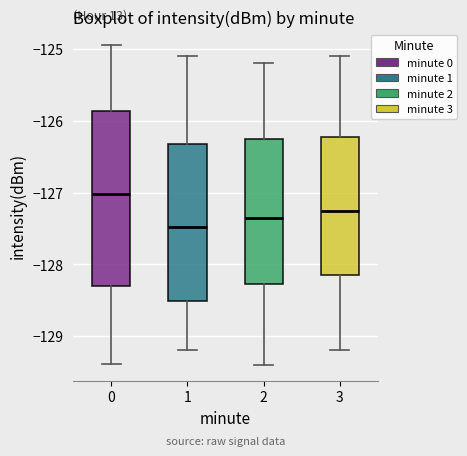

Reading left to right, transcribe this box plot: for each box, give where its median line is, the range the box spans, and where its two whiskers end, as read against the y-axis. The values are not printed on the chart, so give them approximately, as read against the axis.

0: median -127.0, box -128.3 to -125.9, whiskers -129.4 to -124.9
1: median -127.5, box -128.5 to -126.3, whiskers -129.2 to -125.1
2: median -127.3, box -128.3 to -126.2, whiskers -129.4 to -125.2
3: median -127.2, box -128.1 to -126.2, whiskers -129.2 to -125.1